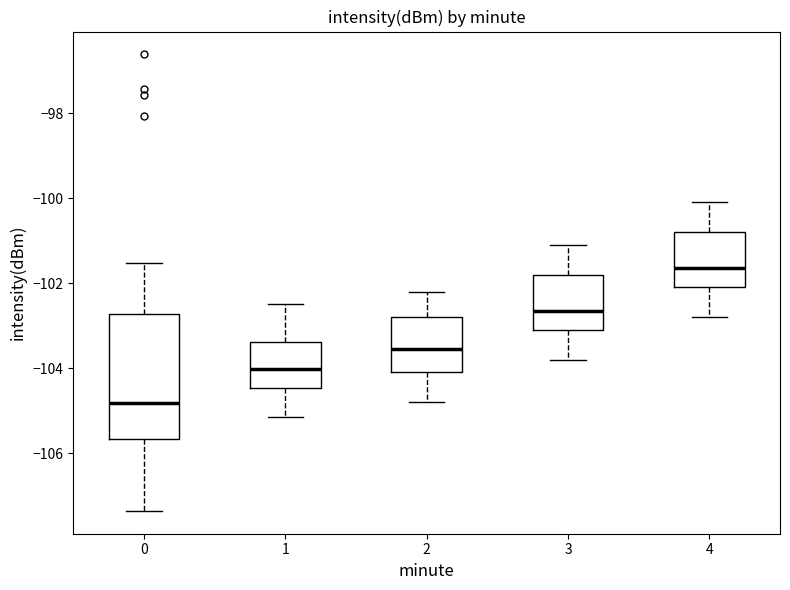

Which box has the lowest median line?

0